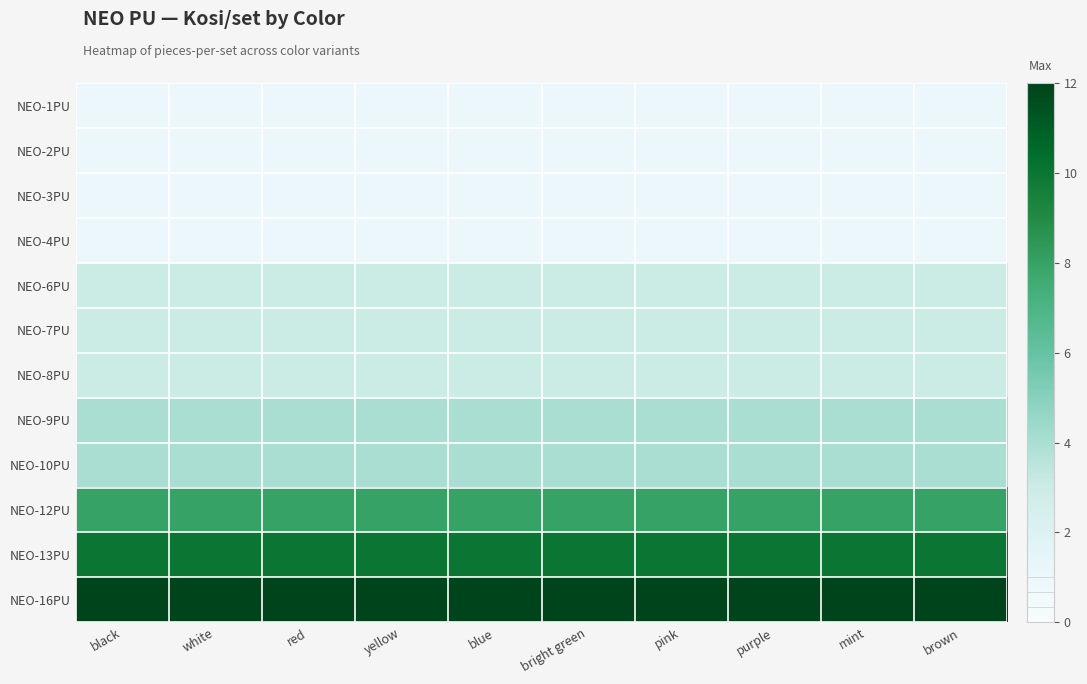

Which series has the largest range (max minus min)?

NEO-1PU